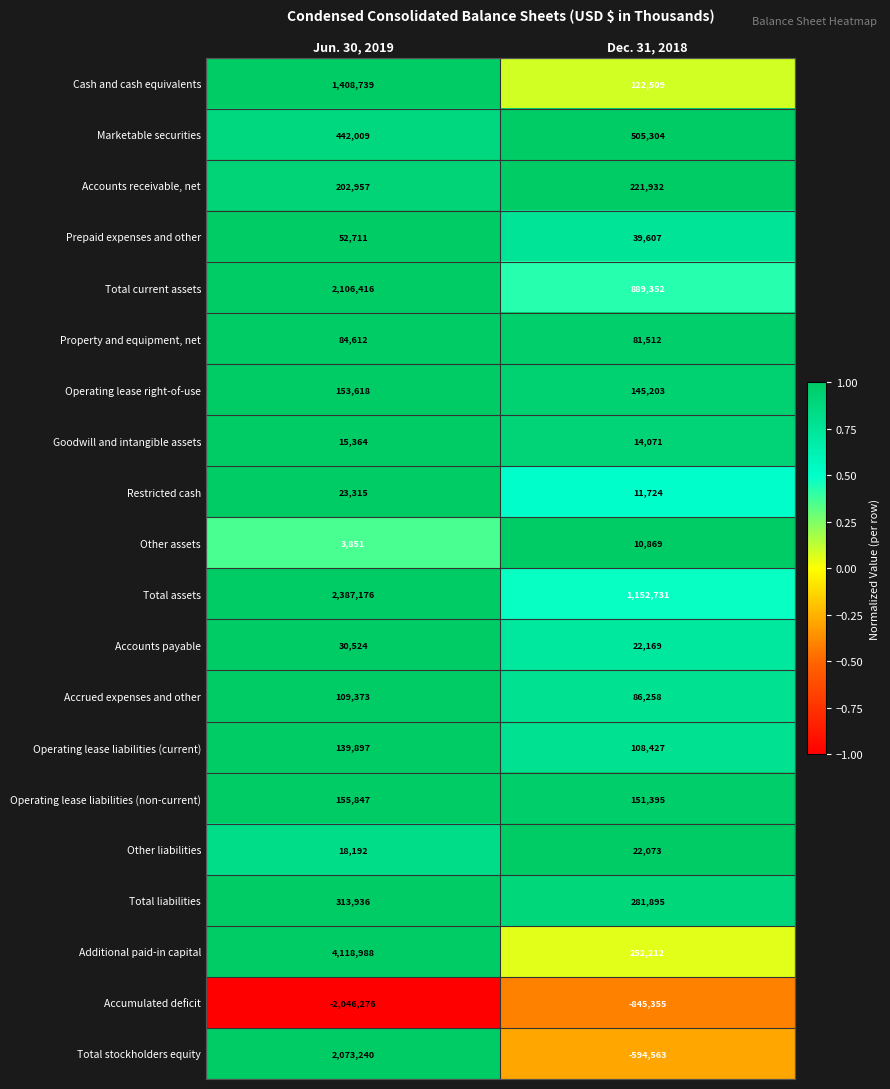

What is the sum of all Cash and cash equivalents values?

1531248